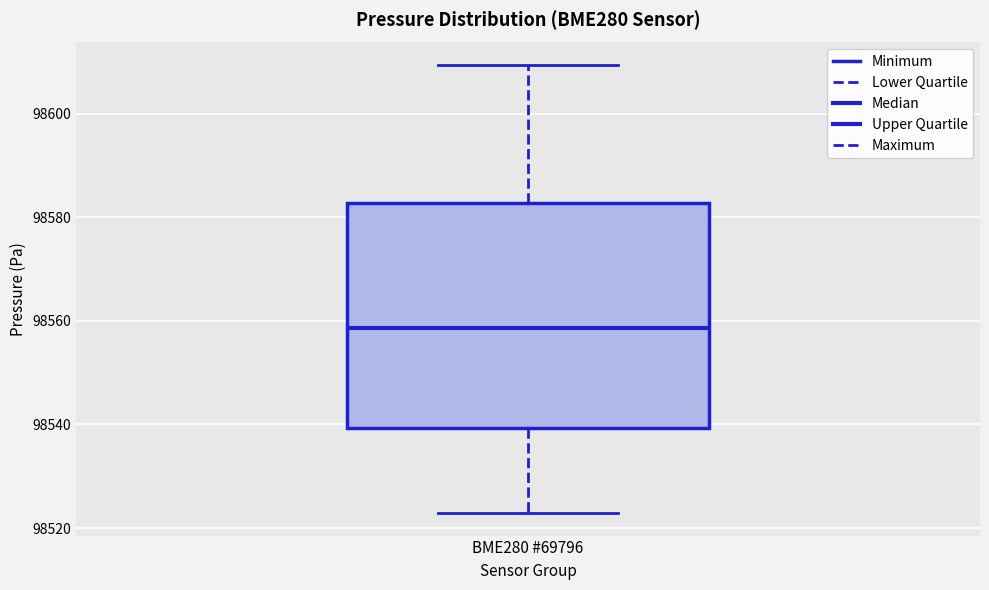

Transcribe this box plot: give where the median line is, the range the box spans, and where the two whiskers end, as read against the y-axis. The values are not printed on the chart, so give them approximately, as read against the axis.

median 98558, box 98540 to 98582, whiskers 98522 to 98610